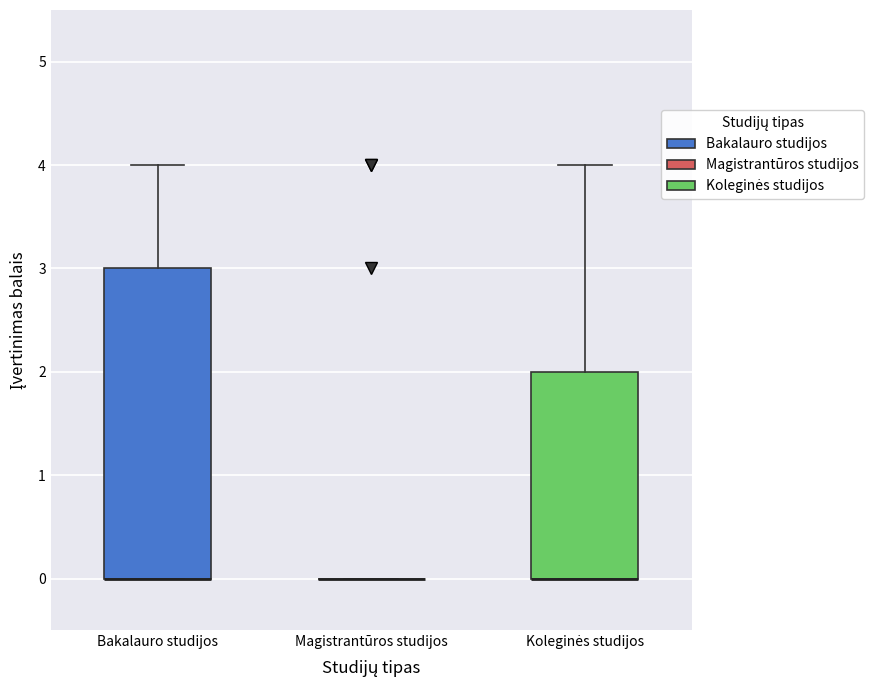

Comparing the boxes themselves (not the whiskers), which one is the tallest?

Bakalauro studijos